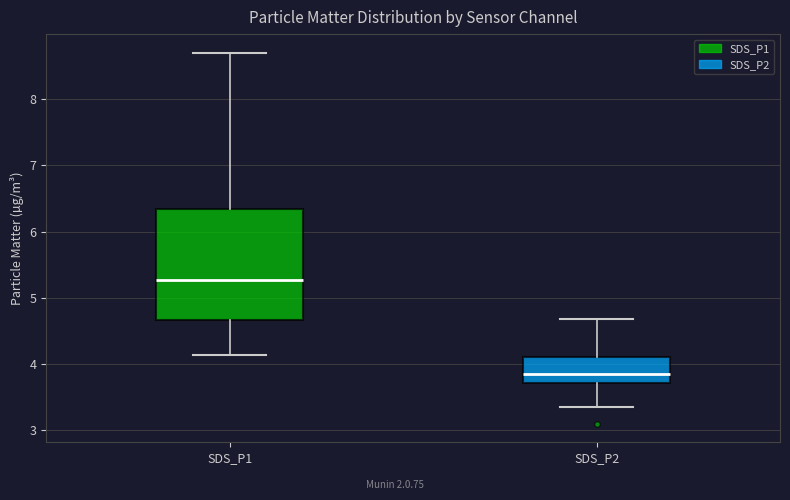

Which box is the tallest, from its lower edge to its upper edge?

SDS_P1